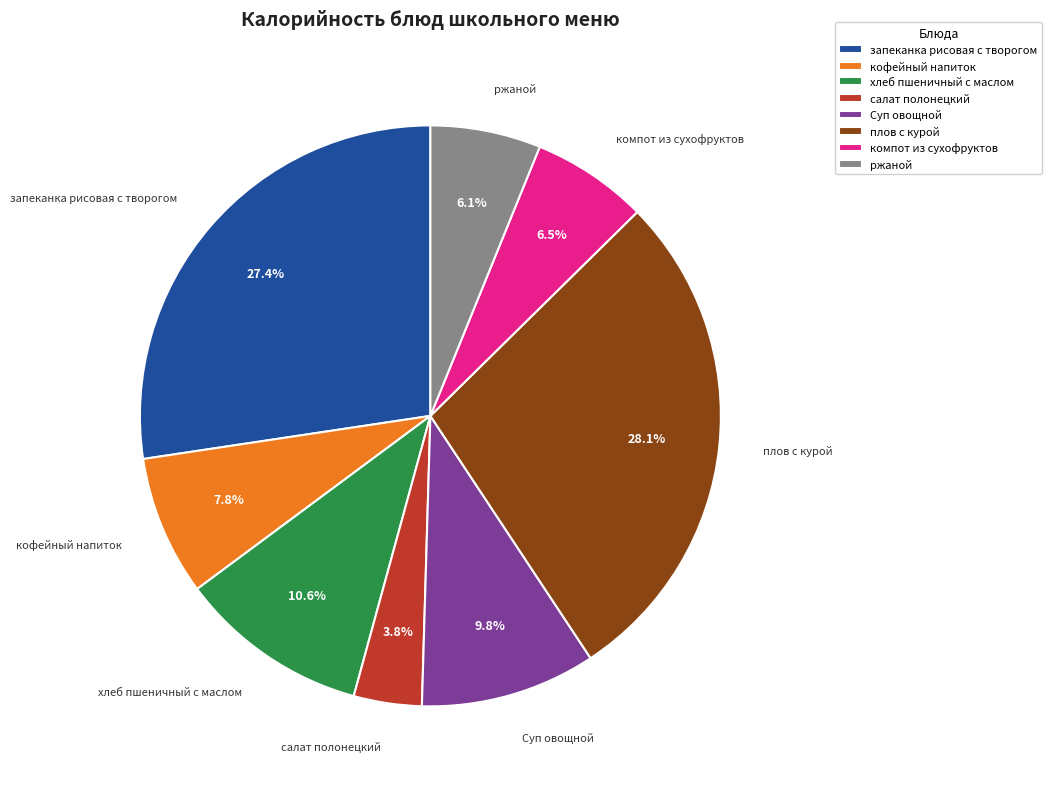

Does ржаной represent more than half of the total?

No